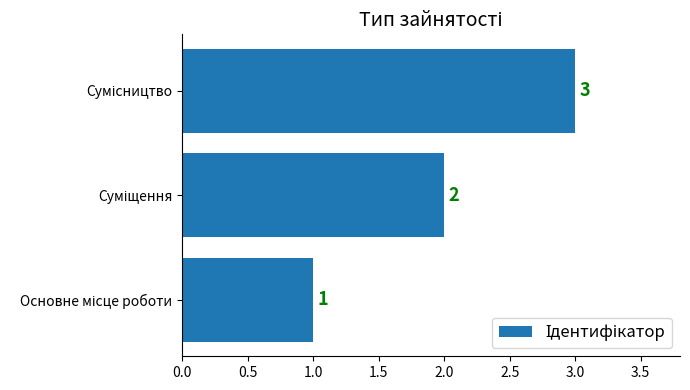

How many values are below 2?

1